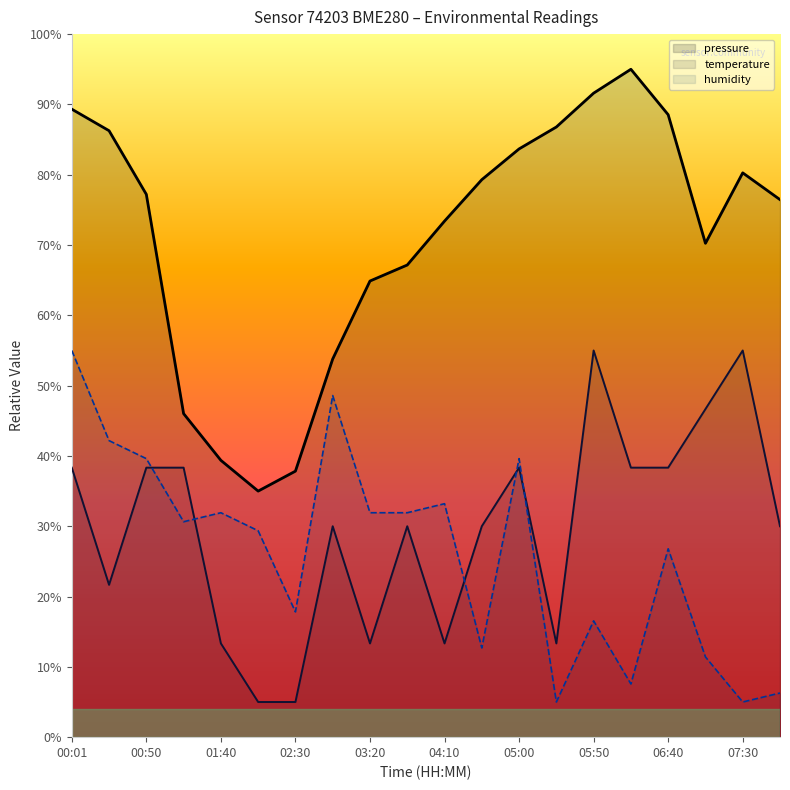

The temperature series shows 0.1 at 04:10. True or false?

True